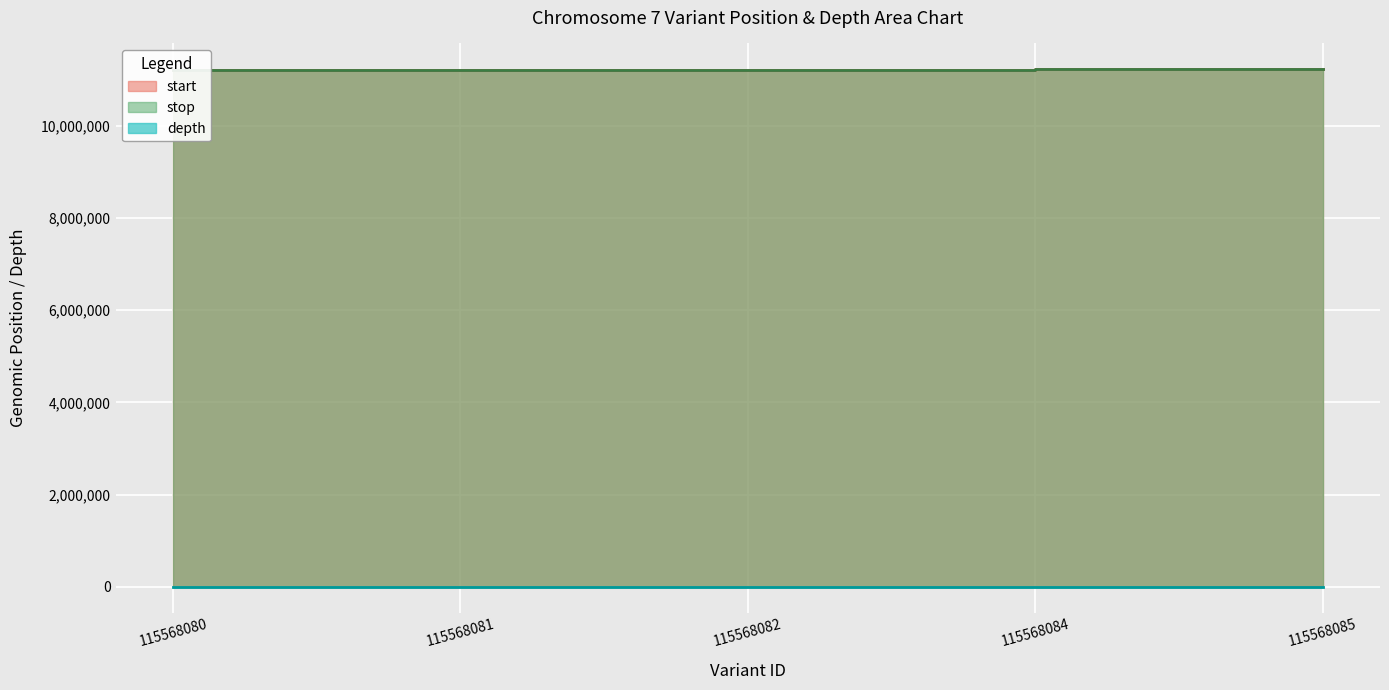

What value does the depth series have at 115568081, to the nearest 5?

10